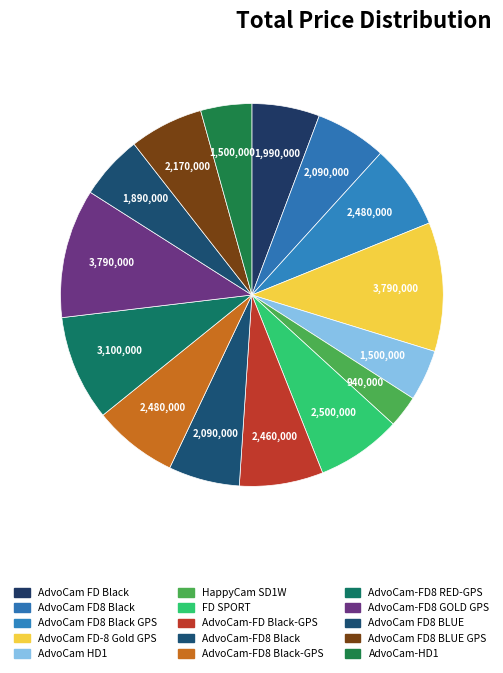

Which slice is the largest?

AdvoCam FD-8 Gold GPS